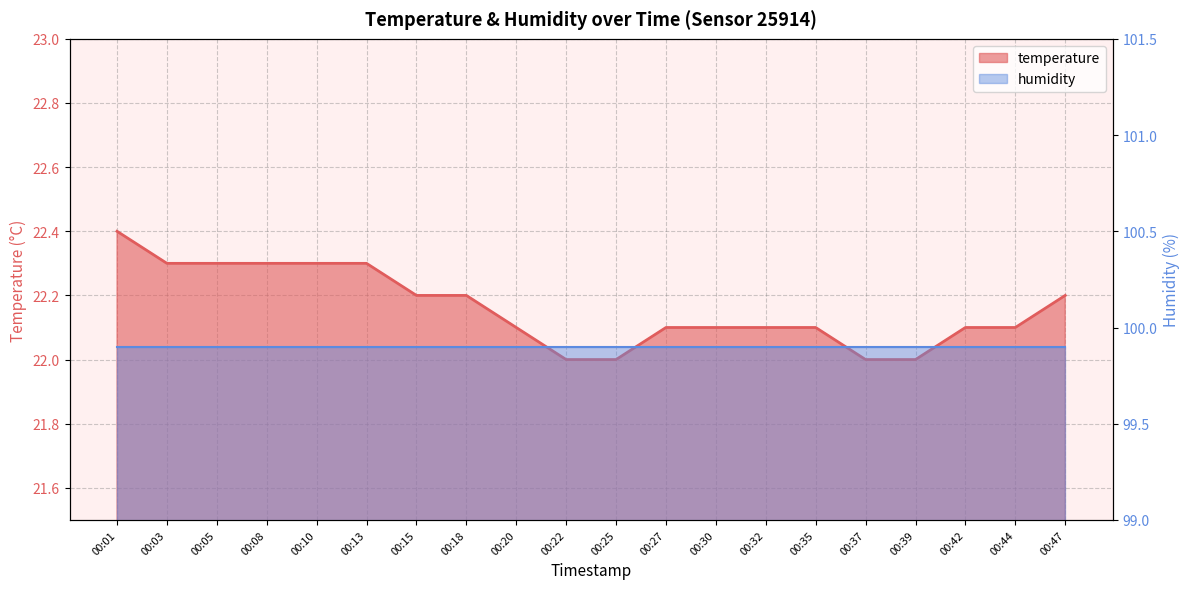

List the labels in order of value, smallest first.

00:22, 00:25, 00:37, 00:39, 00:20, 00:27, 00:30, 00:32, 00:35, 00:42, 00:44, 00:15, 00:18, 00:47, 00:03, 00:05, 00:08, 00:10, 00:13, 00:01